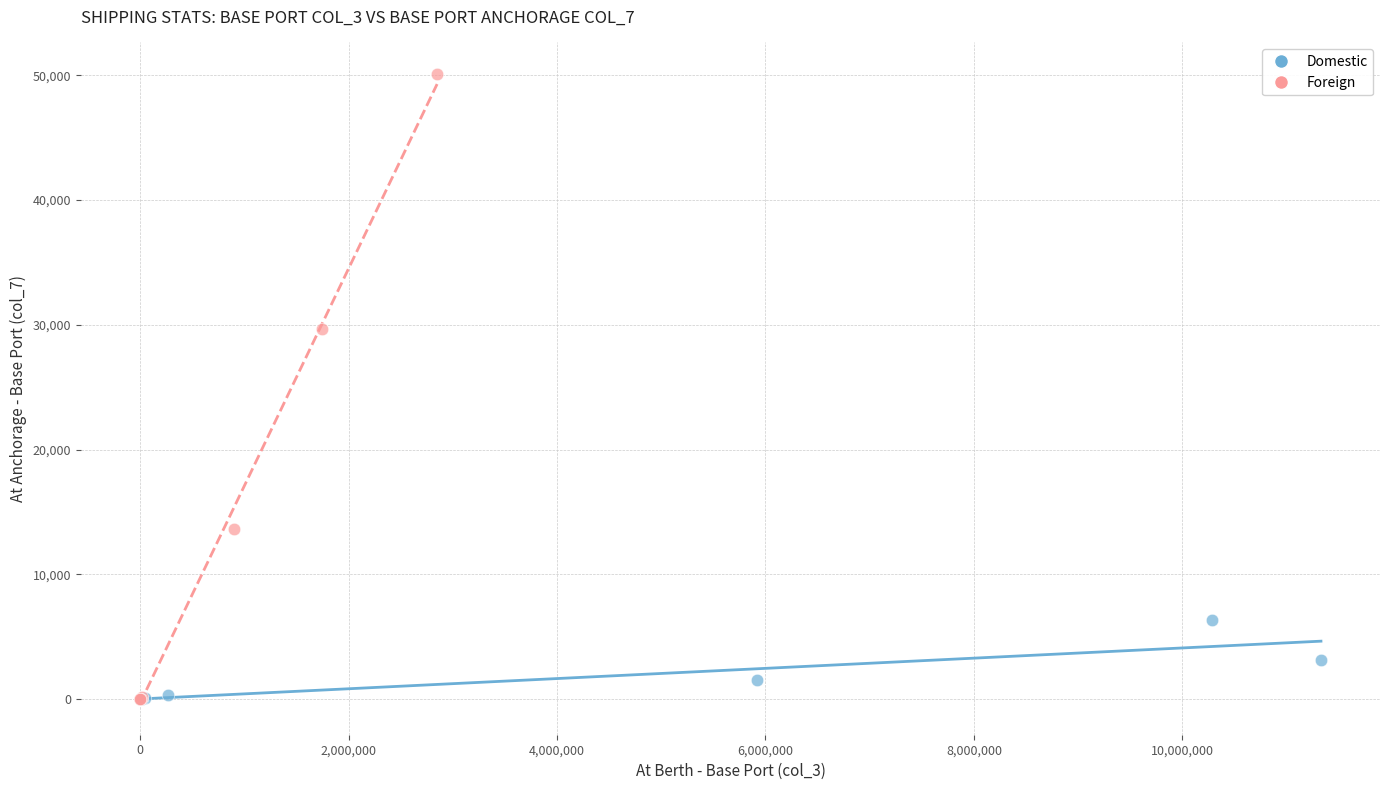

Which series contains the highest Y value?

Foreign